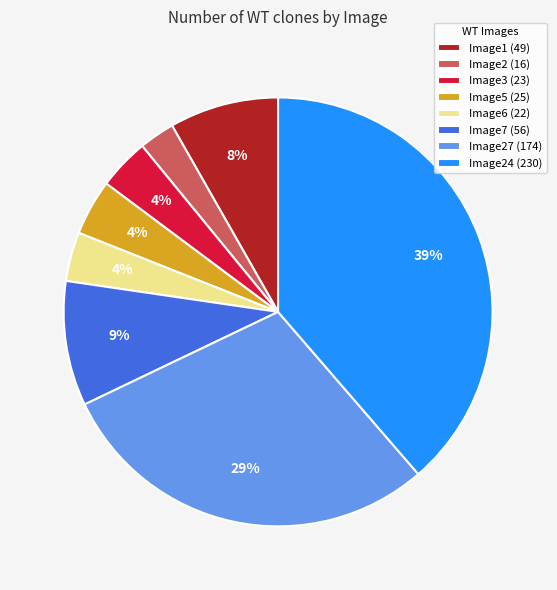

What is the smallest slice in the pie chart?

Image2 (16)